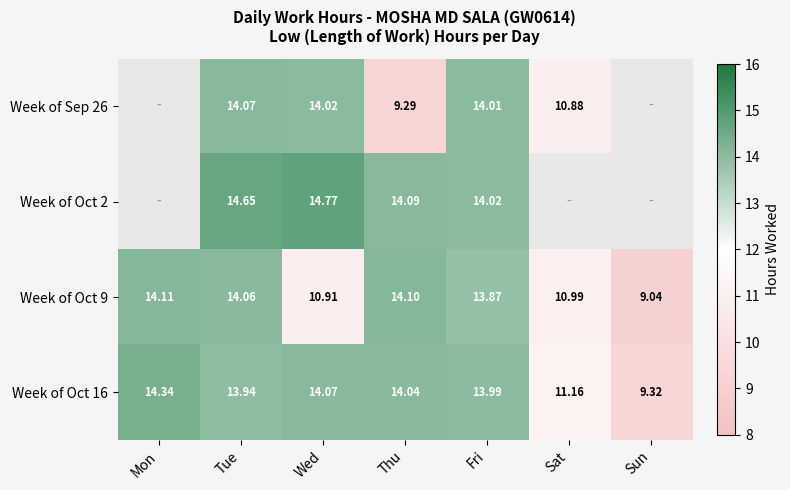

Is it true that Week of Sep 26 equals 10.9 at Sat?

True